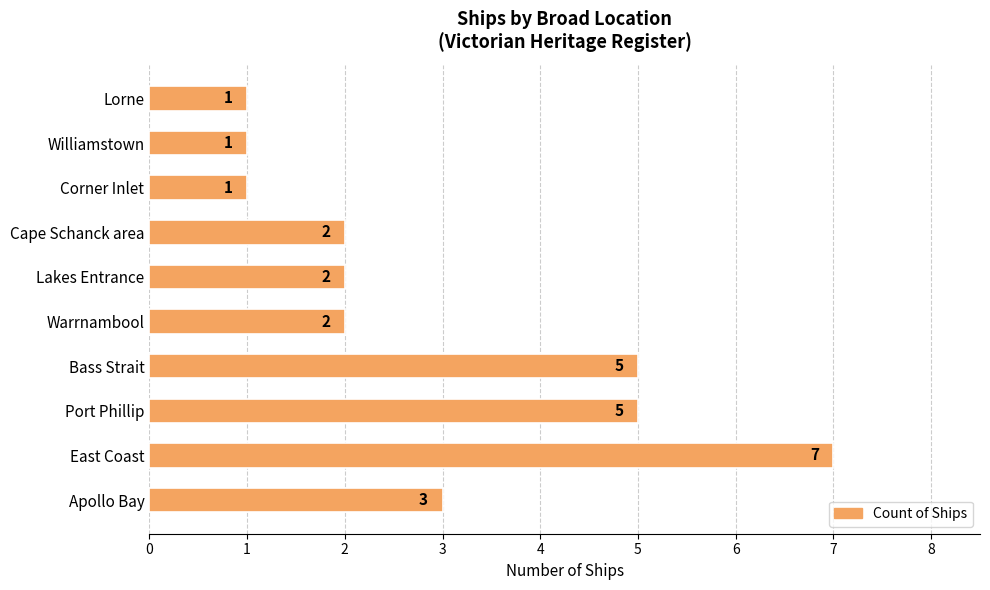

Reading bottom to top, transcribe all the data shown in this chart.

Apollo Bay=3	East Coast=7	Port Phillip=5	Bass Strait=5	Warrnambool=2	Lakes Entrance=2	Cape Schanck area=2	Corner Inlet=1	Williamstown=1	Lorne=1